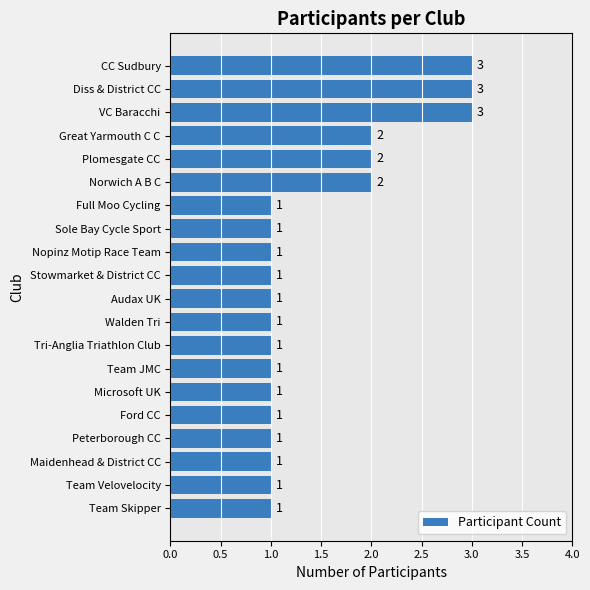

The chart shows a value of 0 at Tri-Anglia Triathlon Club. True or false?

False